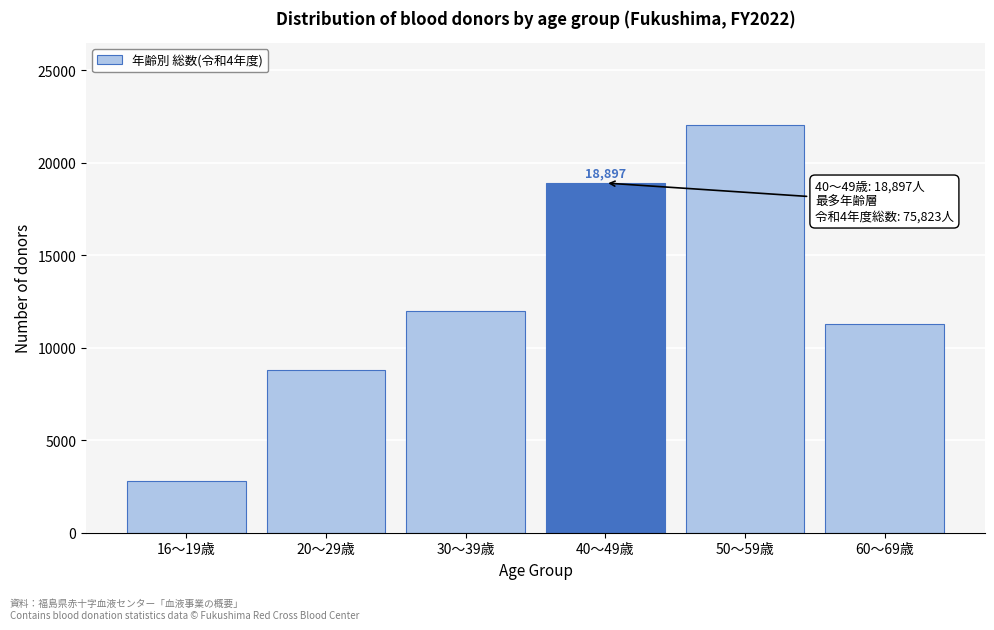

Reading right to left, transcribe all the data shown in this chart.

11304	22054	18897	11964	8806	2798